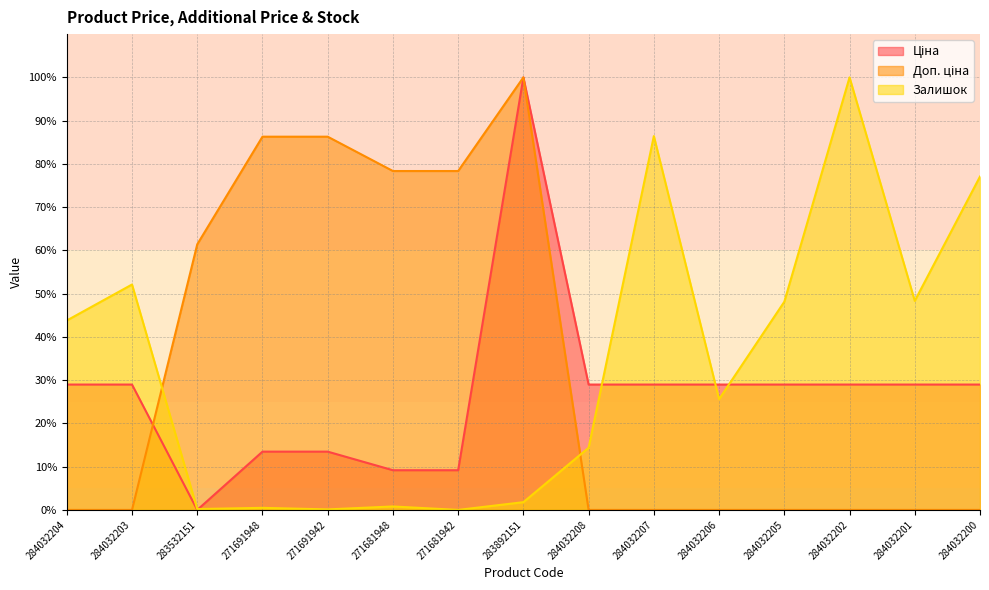

What is the value of the Ціна point at the 12th from the left?

29.0